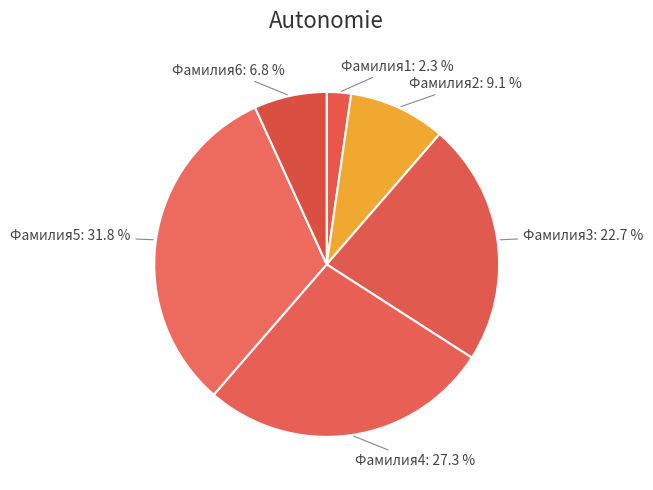

To the nearest percent, what percentage of the pie is Фамилия4?

27%